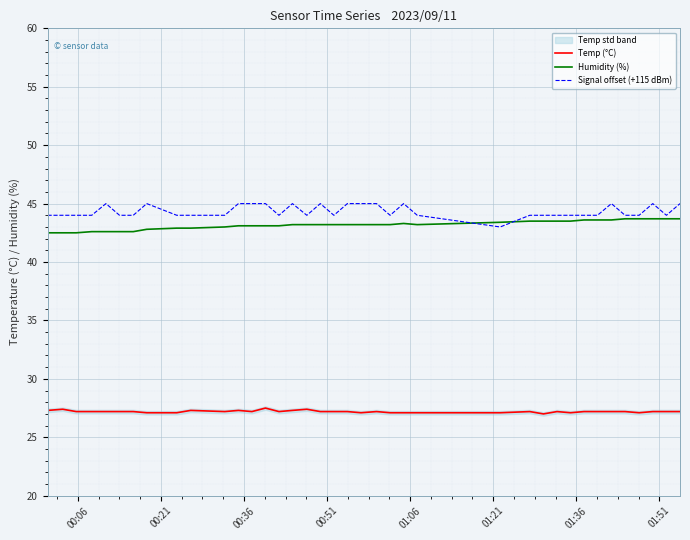

True or false: Signal offset (+115 dBm) and Temp (°C) cross at least once.

False